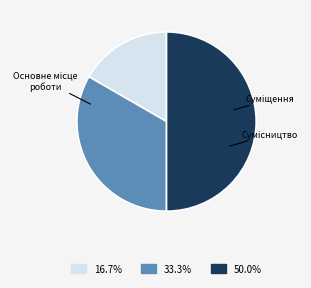

To the nearest percent, what is the average slice percentage?

33%